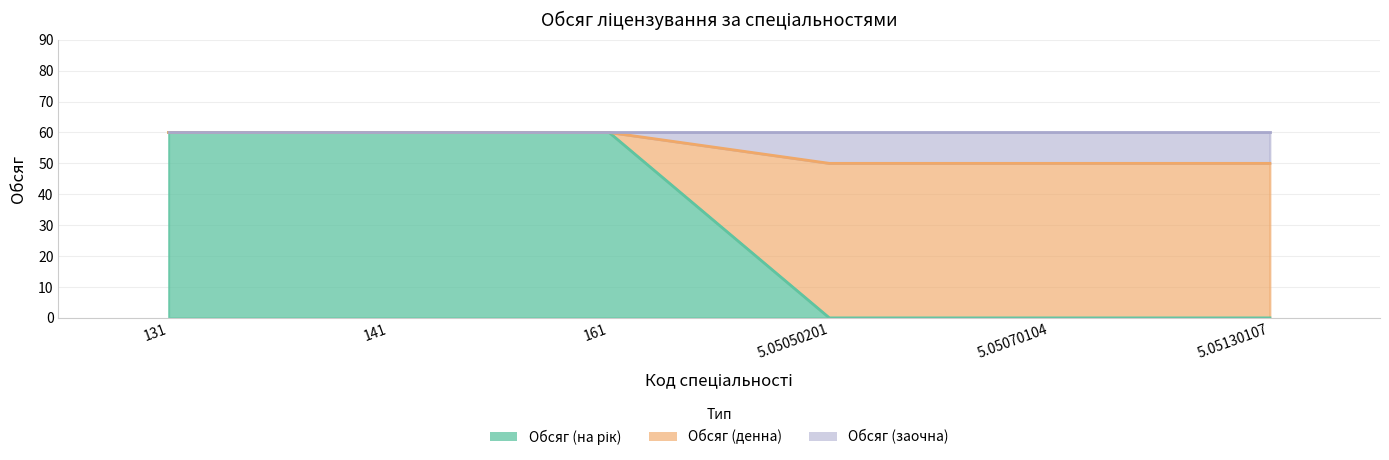

Between 141 and 5.05130107, which series saw the biggest shift?

Обсяг (на рік)